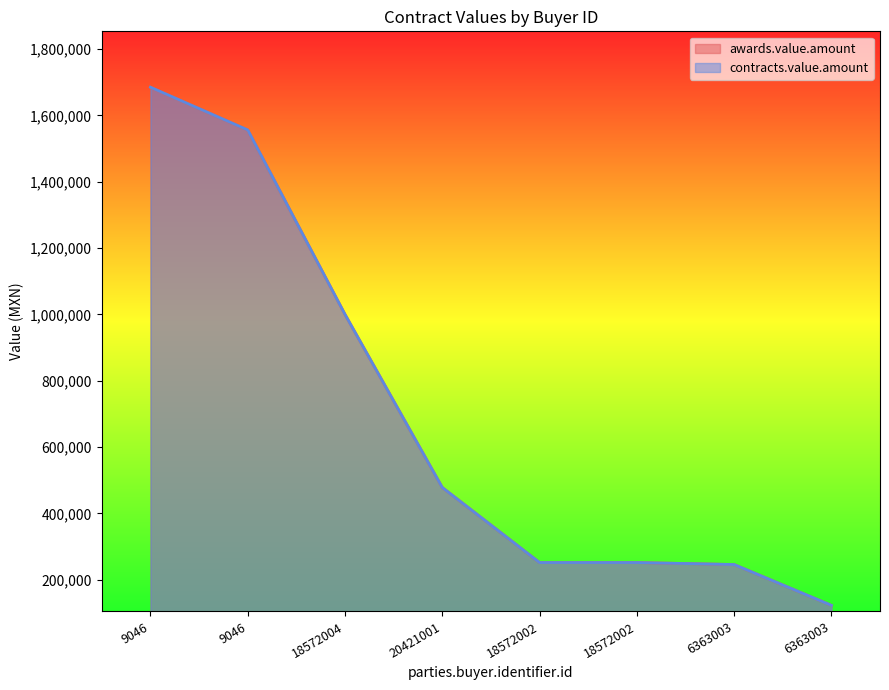

Rank the categories by awards.value.amount value from highest to lowest.

9046, 9046, 18572004, 20421001, 18572002, 18572002, 6363003, 6363003